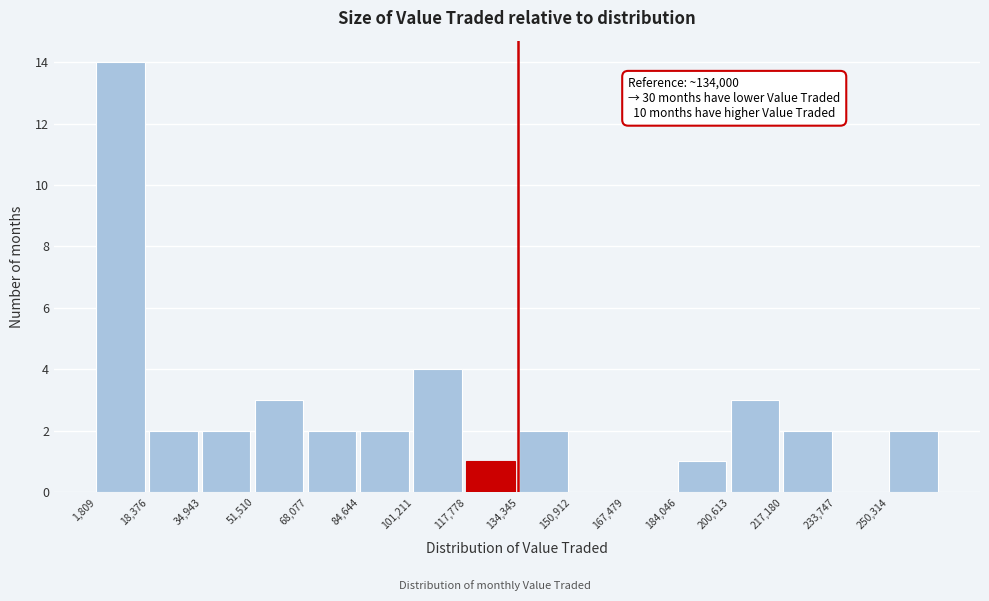

Over which range of the x-axis is the bar tallest?

2000 to 18000